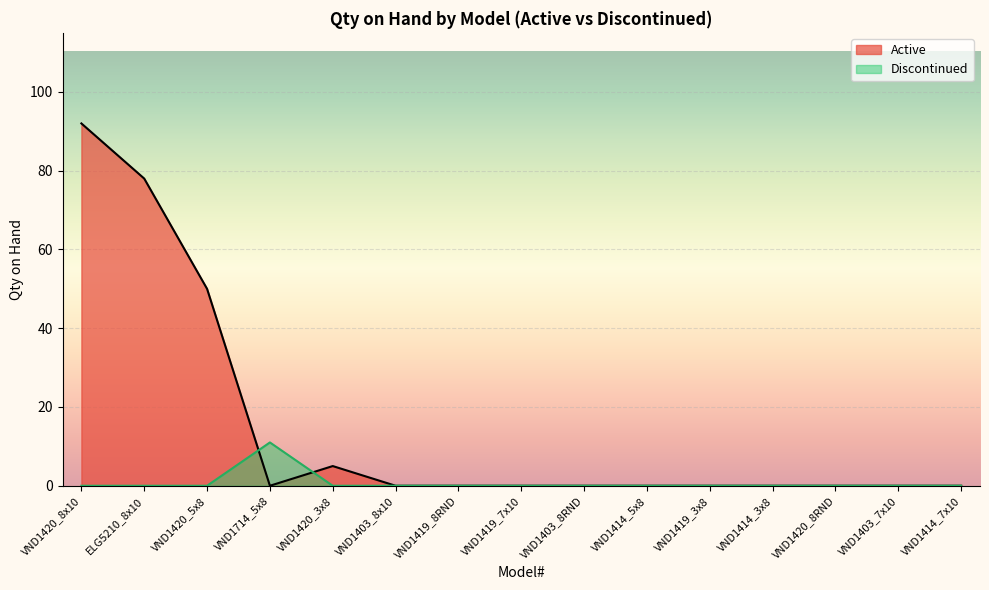

Which has a higher value, VND1420_5x8 or VND1403_7x10?

VND1420_5x8